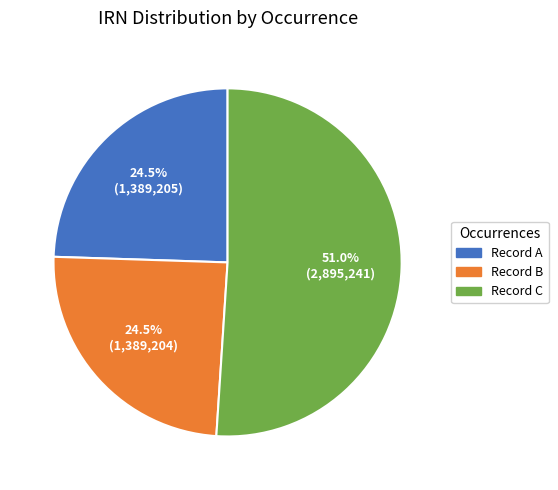

Which slice represents more than half of the pie?

Record C